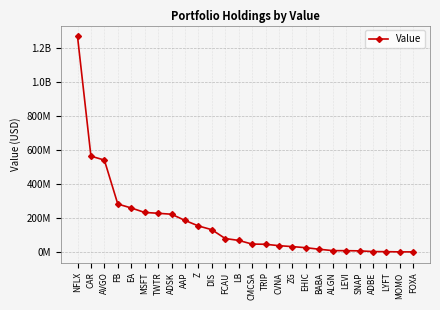

What is the average value?

170687538